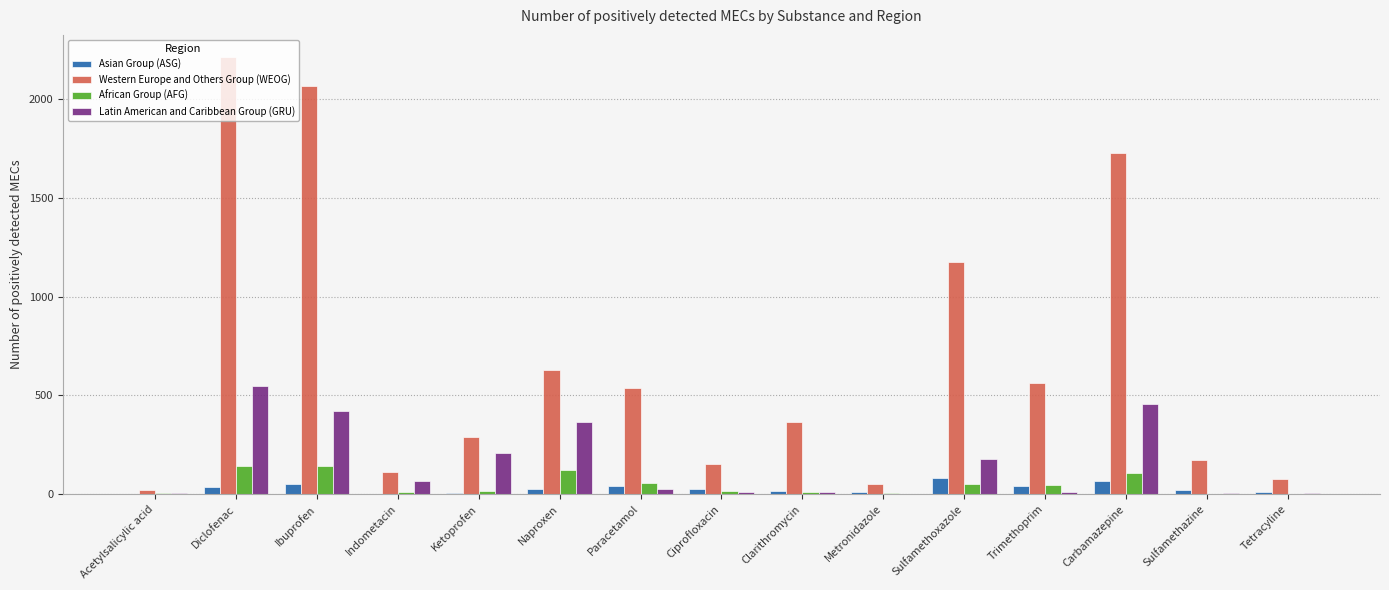

What is the maximum value shown in the chart?

2214